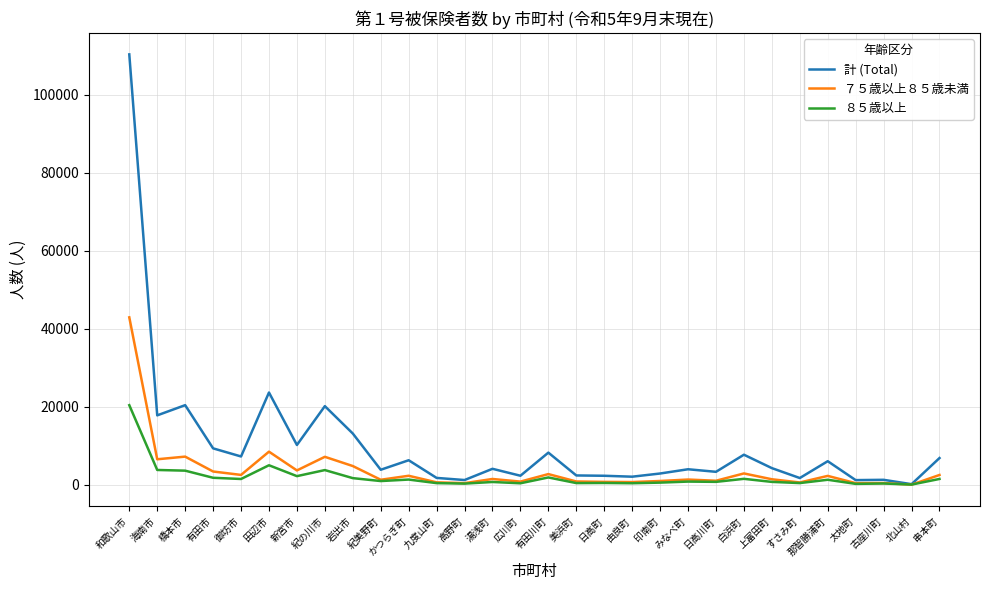

List the series in order of their overall mean, highest first.

計 (Total), ７５歳以上８５歳未満, ８５歳以上